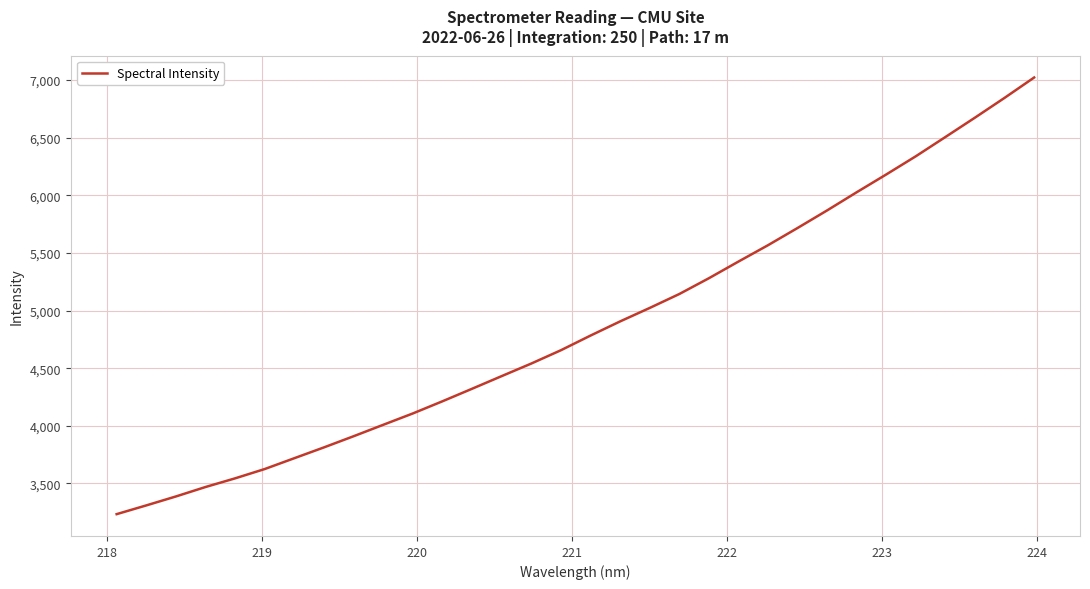

What is the difference between the maximum and minimum values?

3788.3